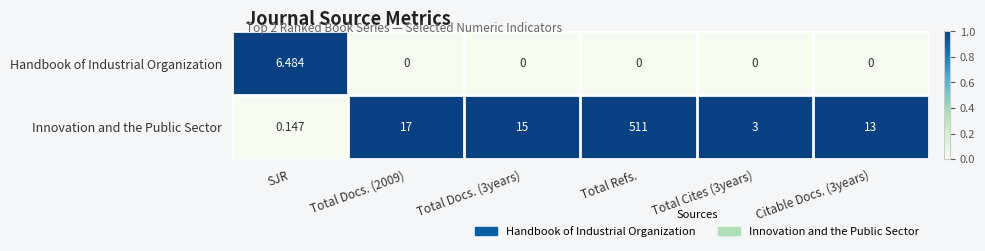

Which series has the largest total across all categories?

Innovation and the Public Sector